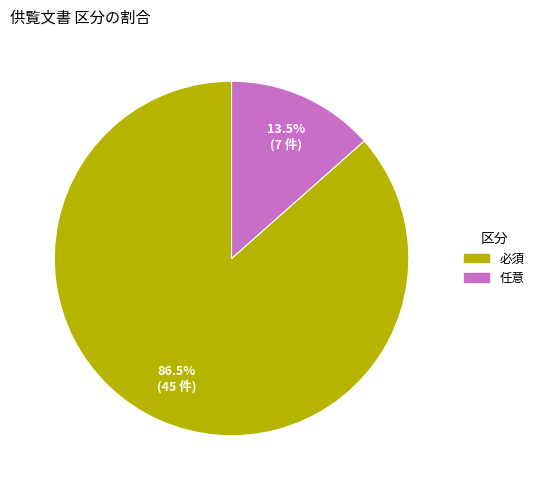

Combined, do 必須 and 任意 account for over 50%?

Yes